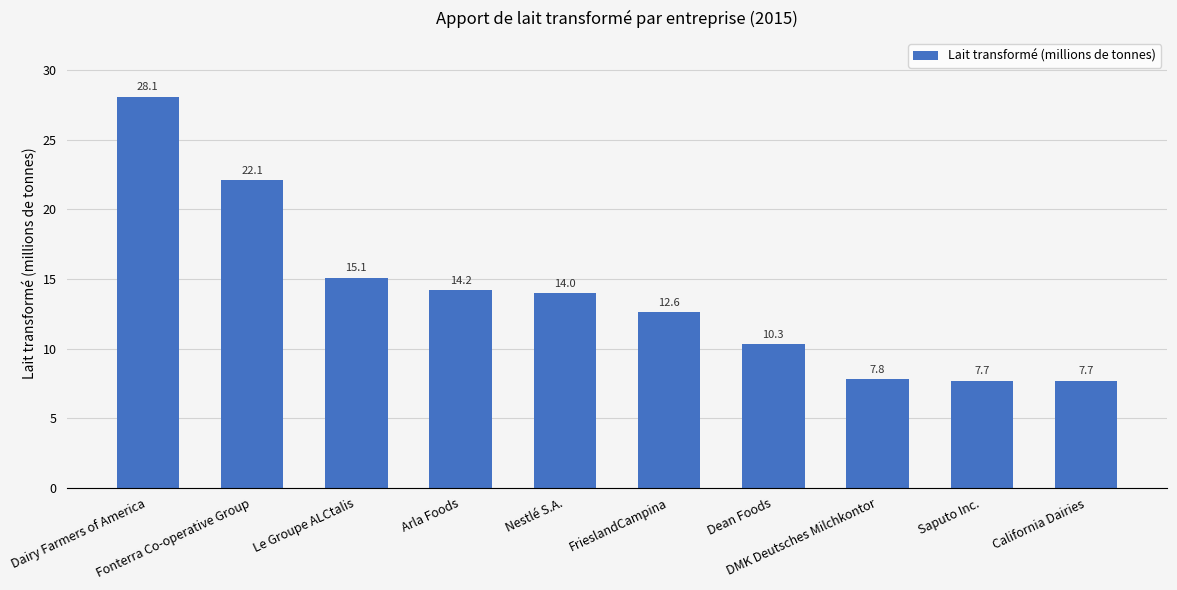

How many data points does each series have?

10